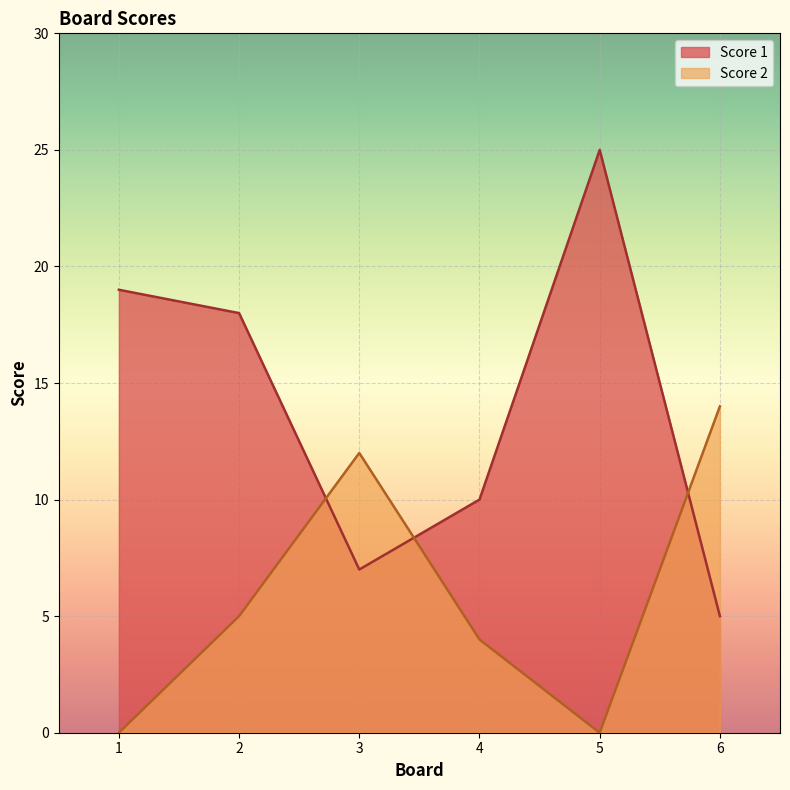

Which series has the largest range (max minus min)?

Score 1